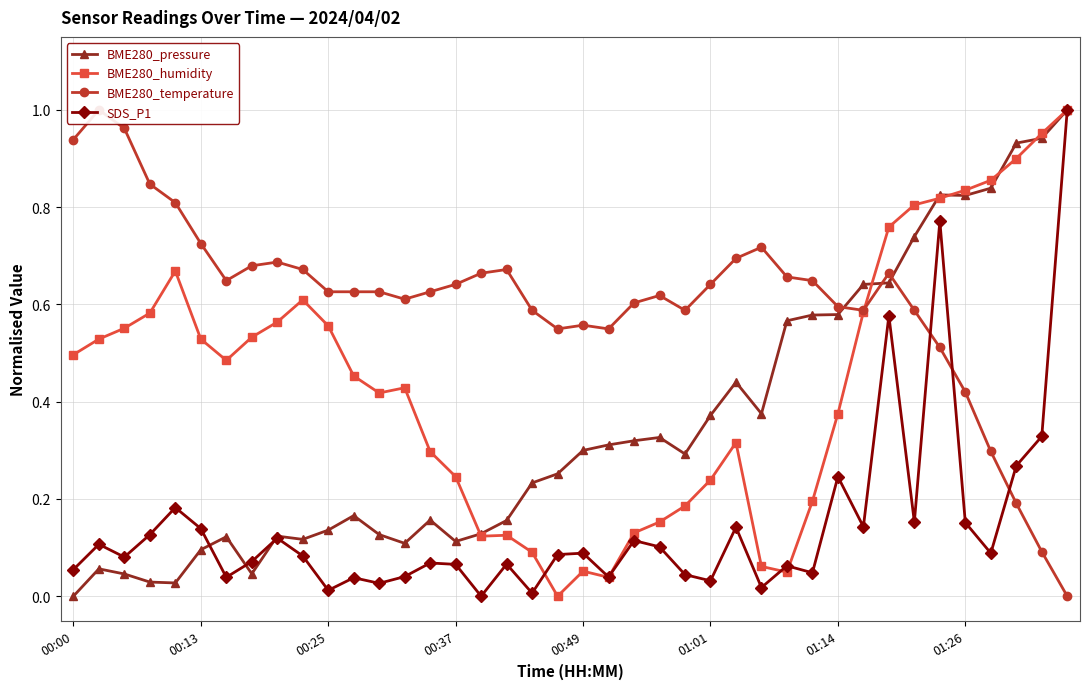

After their last crossing, which series has the higher values: BME280_temperature or BME280_humidity?

BME280_humidity